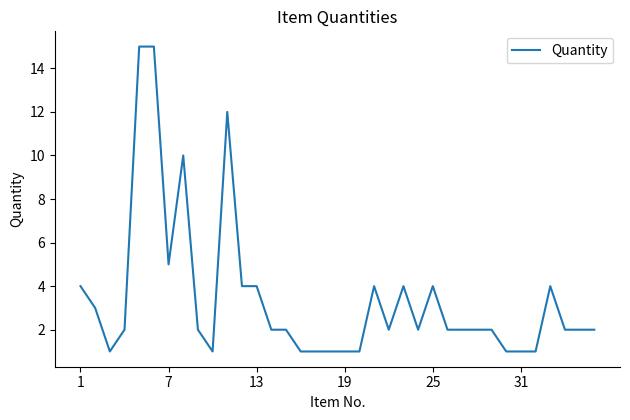

What is the difference between the maximum and minimum values?

14